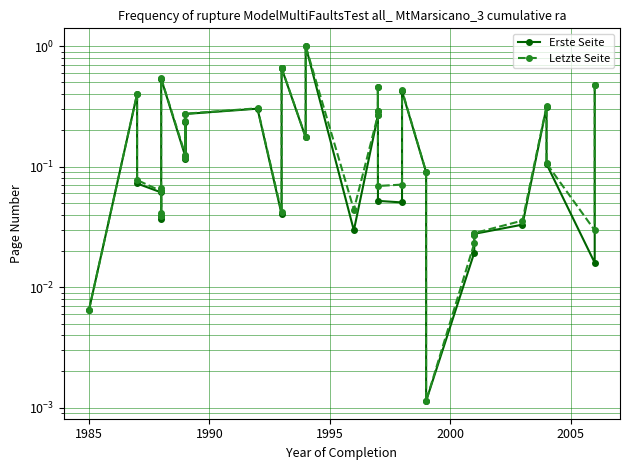

True or false: Letzte Seite has more than 1 points higher than both neighbors.

True